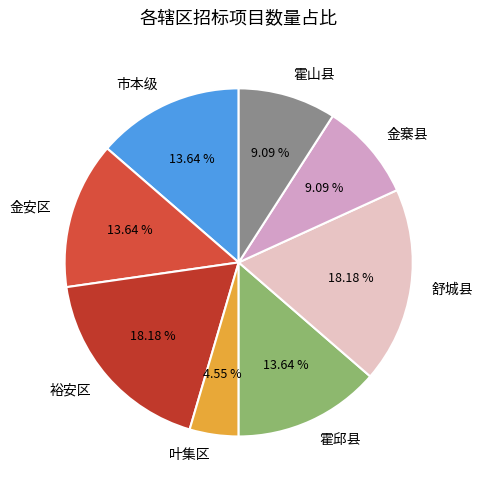

Is the sum of 金寨县 and 舒城县 greater than half?

No